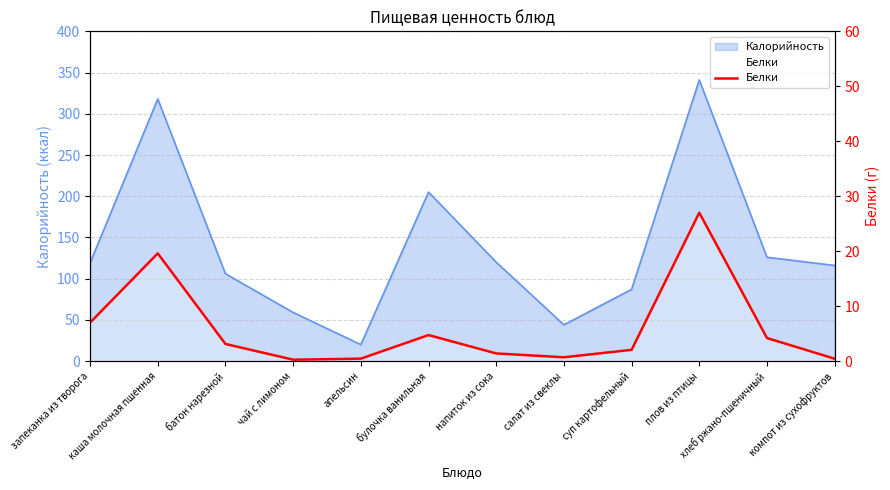

Reading left to right, list all the values displayed in this chart.

7.0	19.6	3.1	0.3	0.5	4.7	1.4	0.7	2.0	27.0	4.2	0.4